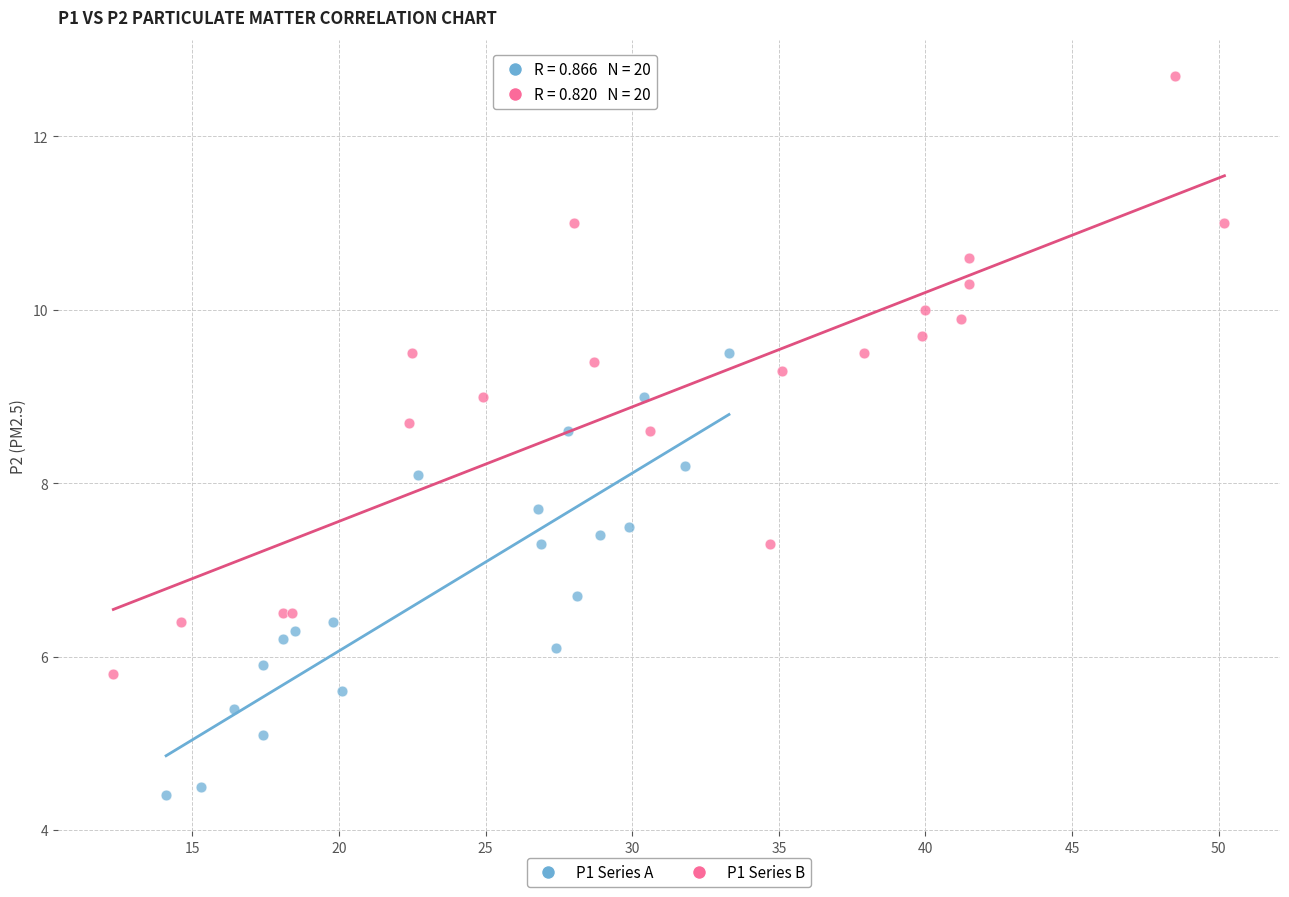

Which series reaches the minimum Y coordinate?

P1 Series A